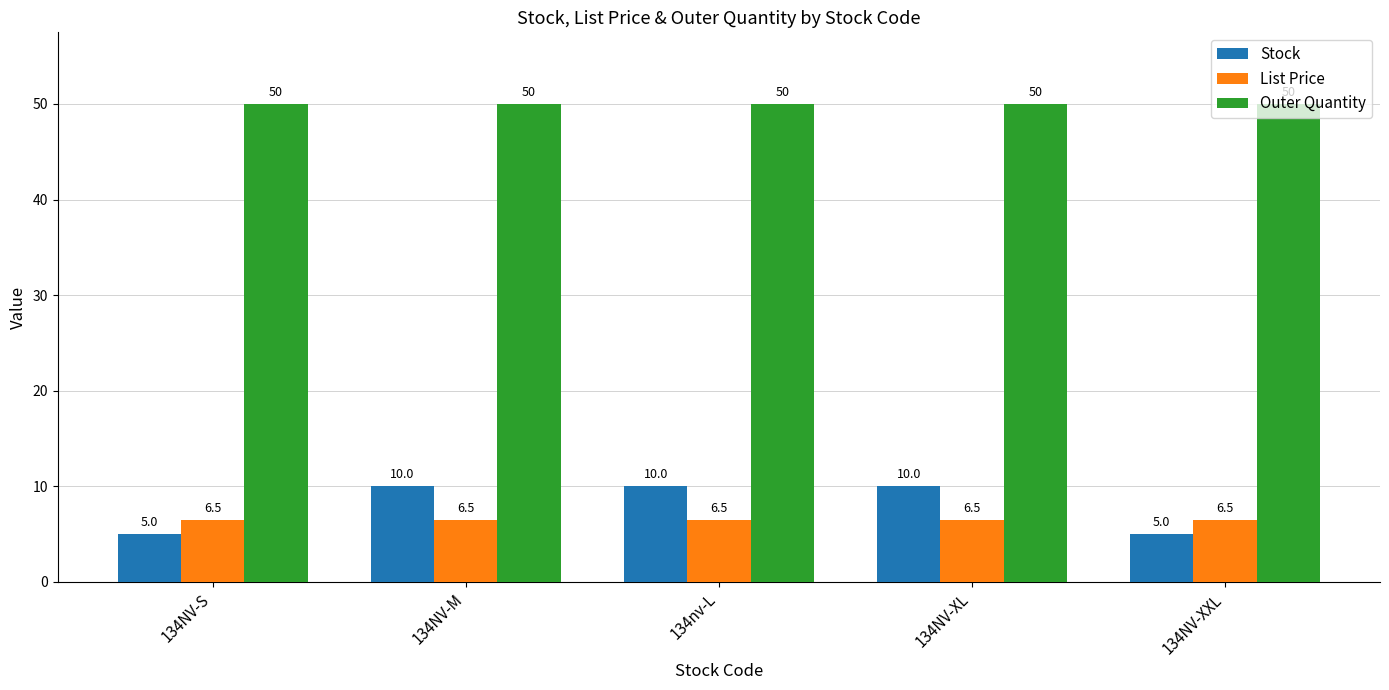

What is the sum of all List Price values?

32.5